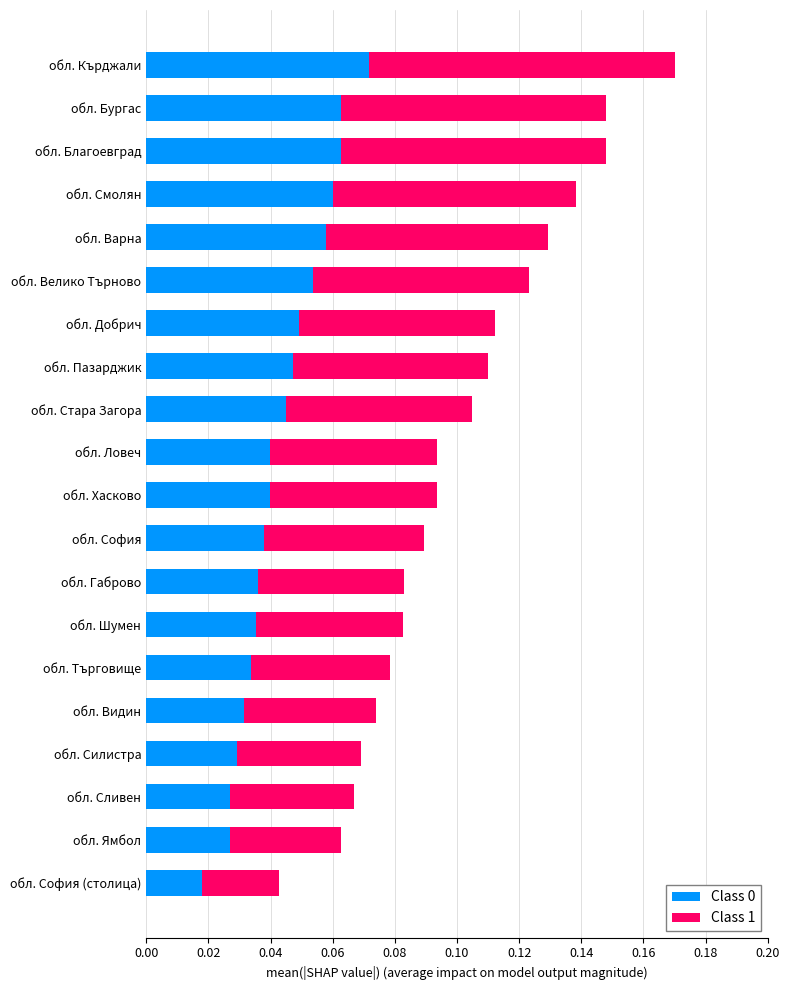

Where is Class 0 nearest to the value 0?

обл. София (столица)